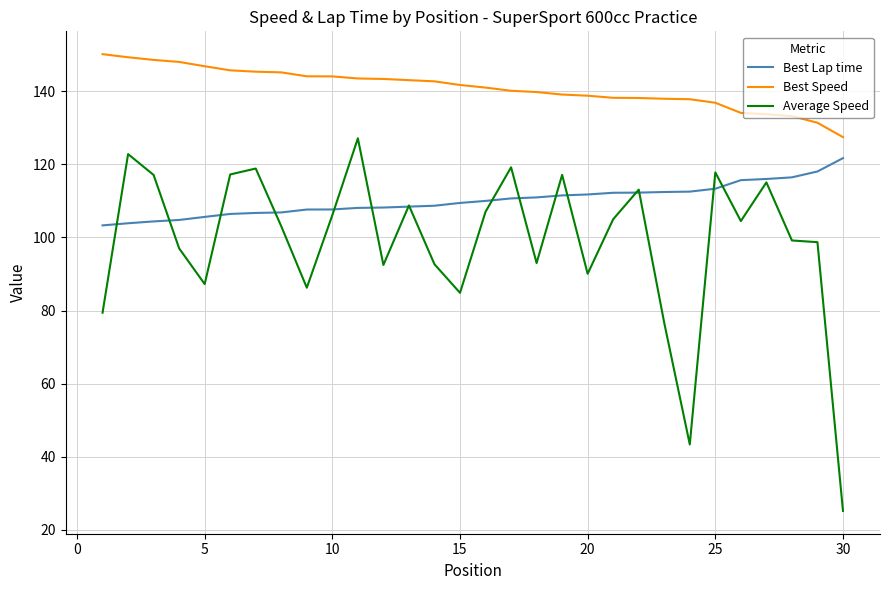

What is the difference between the maximum and minimum values in the Best Lap time series?

18.4